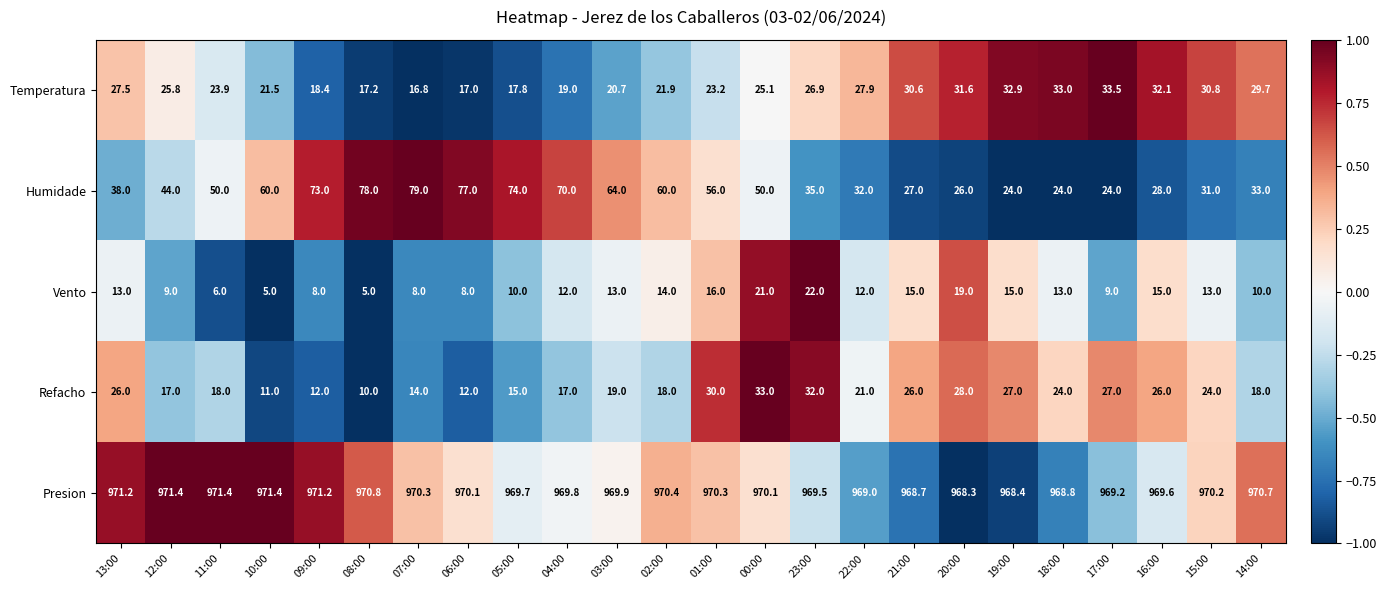

Which series has the largest total across all categories?

Presion